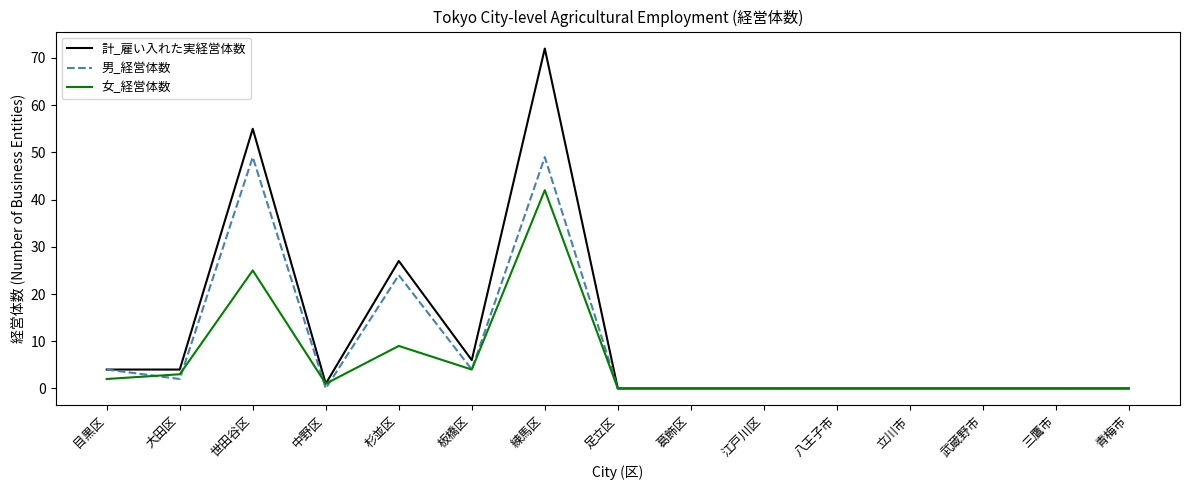

Is this an area chart (filled region under the line)?

No